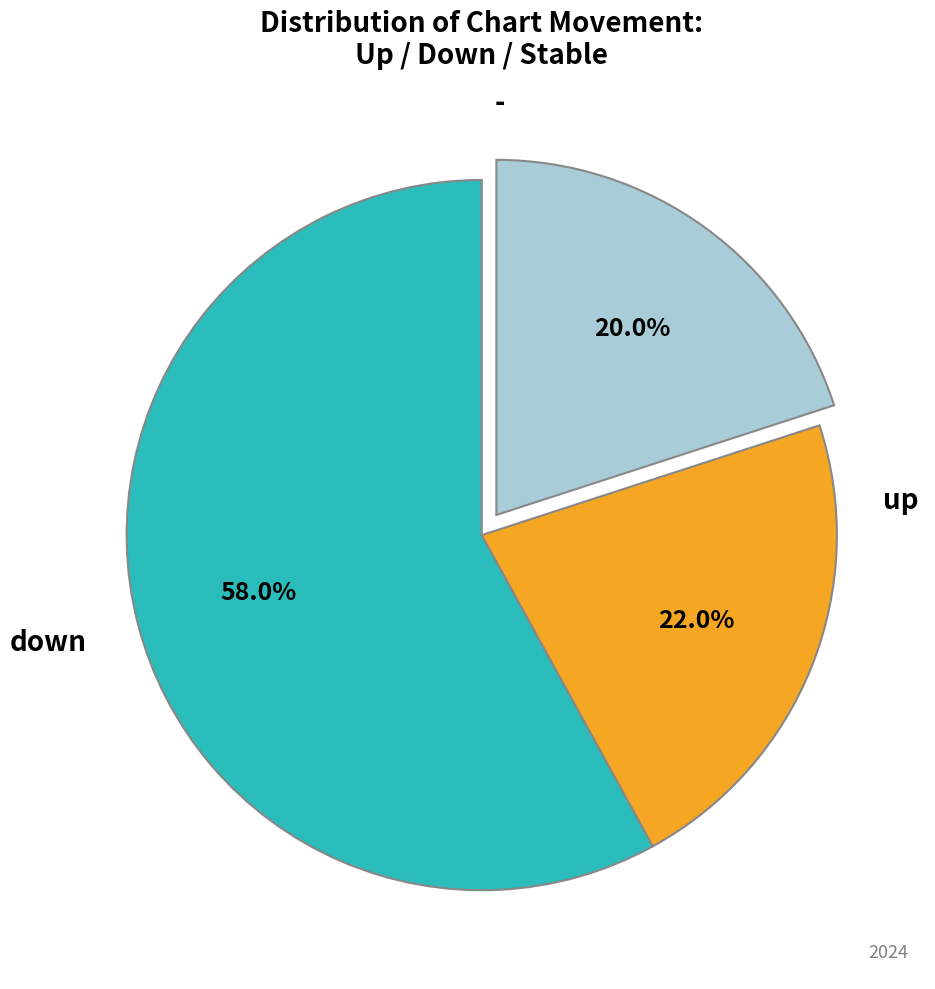

Does any single category account for the majority?

Yes